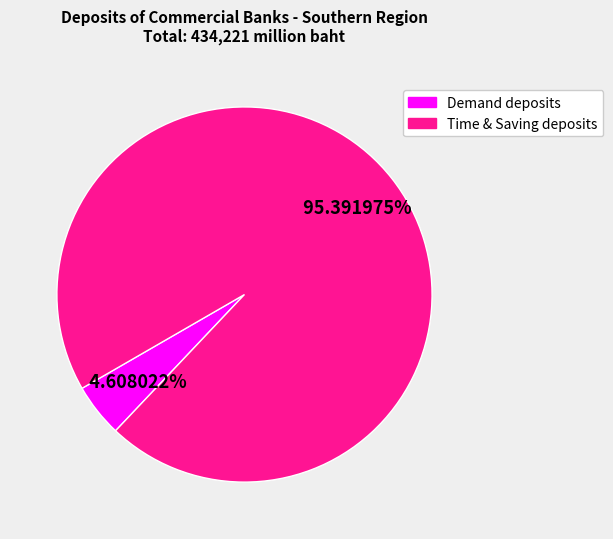

Is there a majority slice in this chart?

Yes